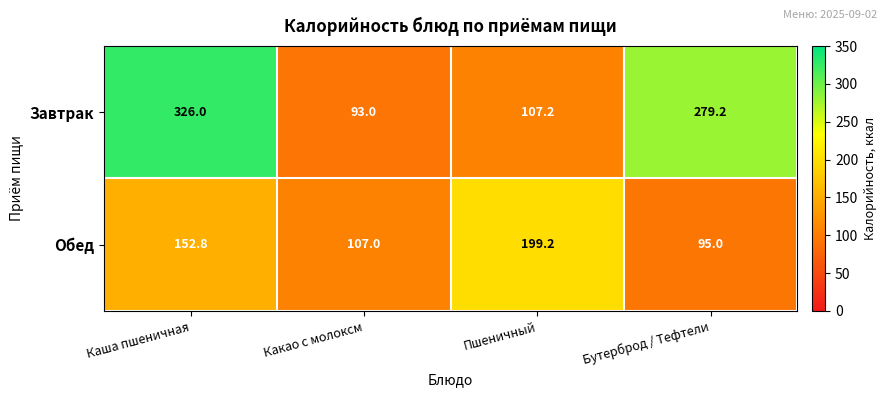

Reading left to right, what are all the values shown in this chart?

Завтрак: Каша пшеничная=326.0	Какао с молоксм=93.0	Пшеничный=107.2	Бутерброд / Тефтели=279.2
Обед: Каша пшеничная=152.8	Какао с молоксм=107.0	Пшеничный=199.2	Бутерброд / Тефтели=95.0